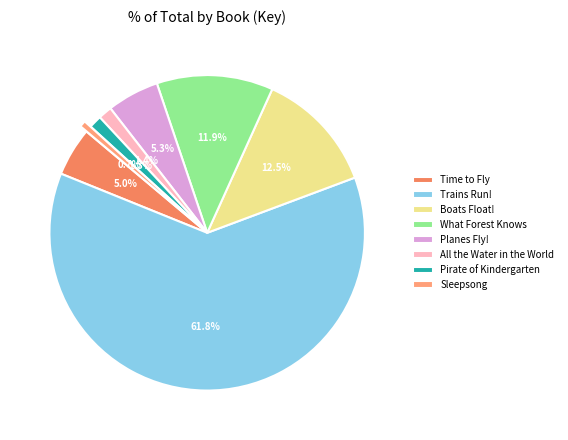

Between Sleepsong and Planes Fly!, which is larger?

Planes Fly!